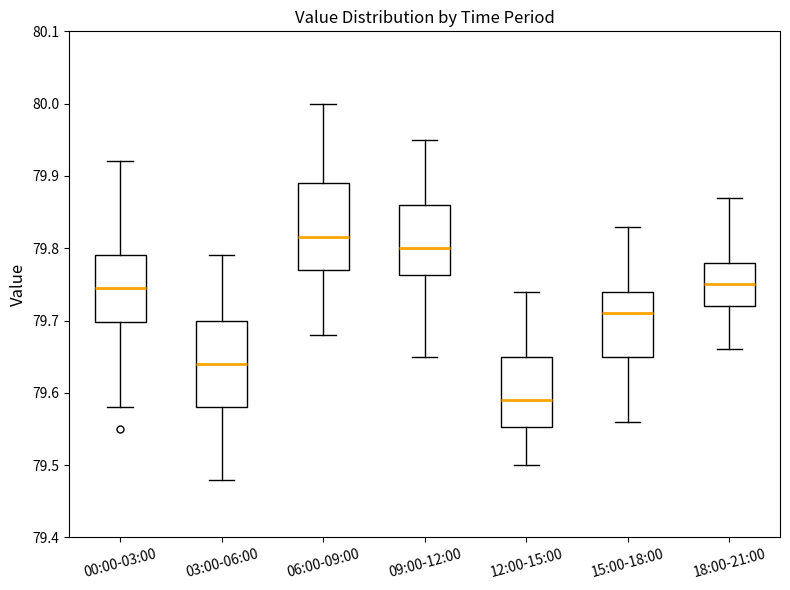

Where does the median line of the box for 09:00-12:00 sit on the y-axis? The values are not printed on the chart, so give them approximately, as read against the axis.

79.80